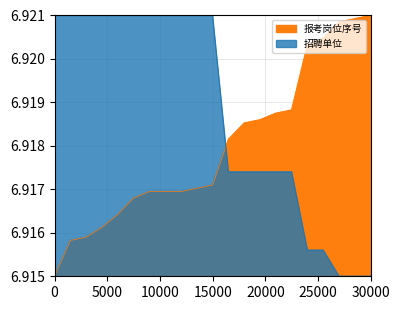

What is the maximum value shown in the chart?

6.9